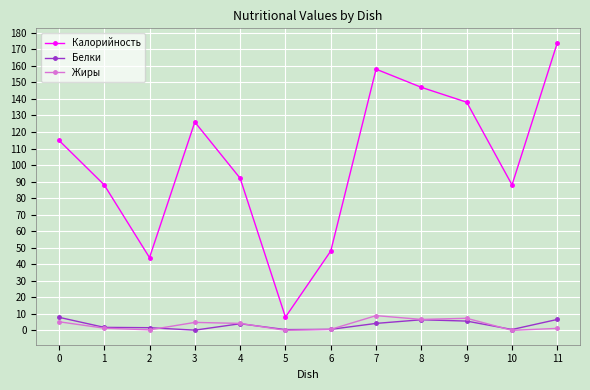

True or false: Калорийность and Жиры cross at least once.

False